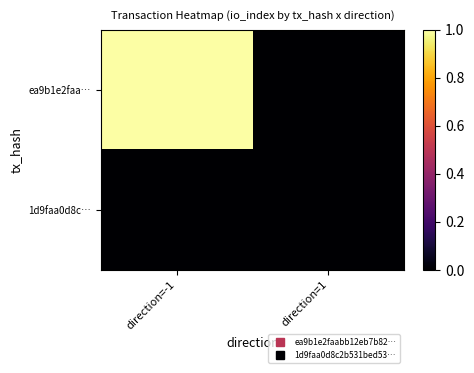

Reading right to left, transcribe all the data shown in this chart.

ea9b1e2faa…: direction=1=0.0	direction=-1=1.0
1d9faa0d8c…: direction=1=0.0	direction=-1=0.0